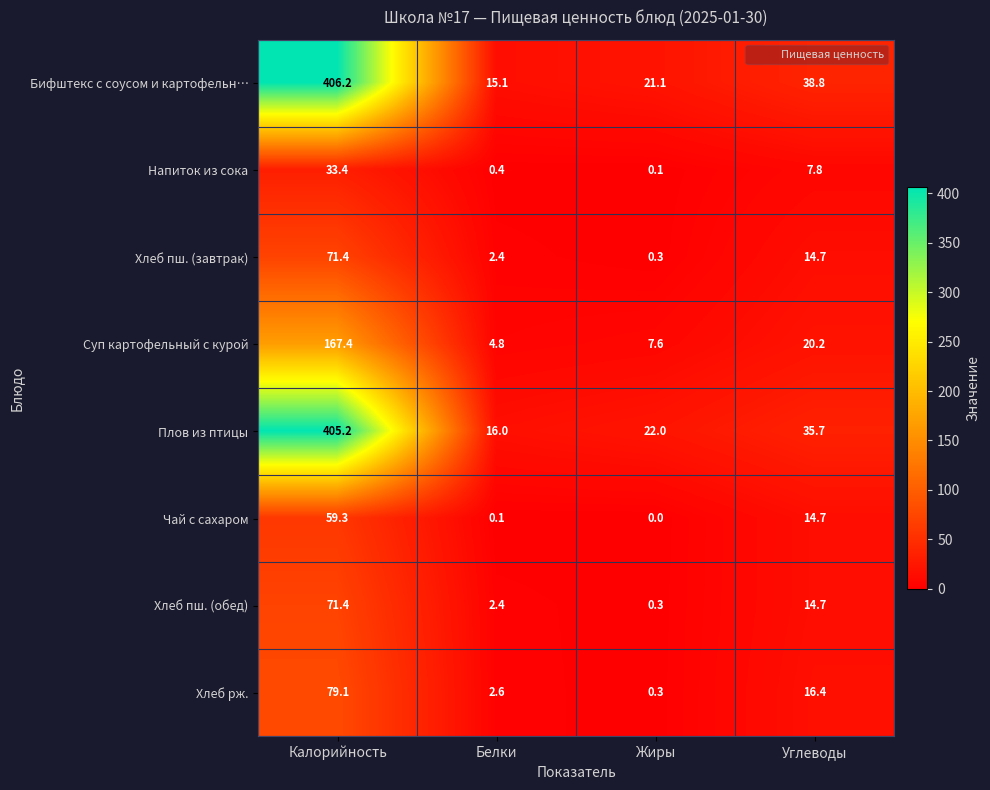

True or false: Бифштекс с соусом и картофельн… has a value of 15.1 at Белки.

True